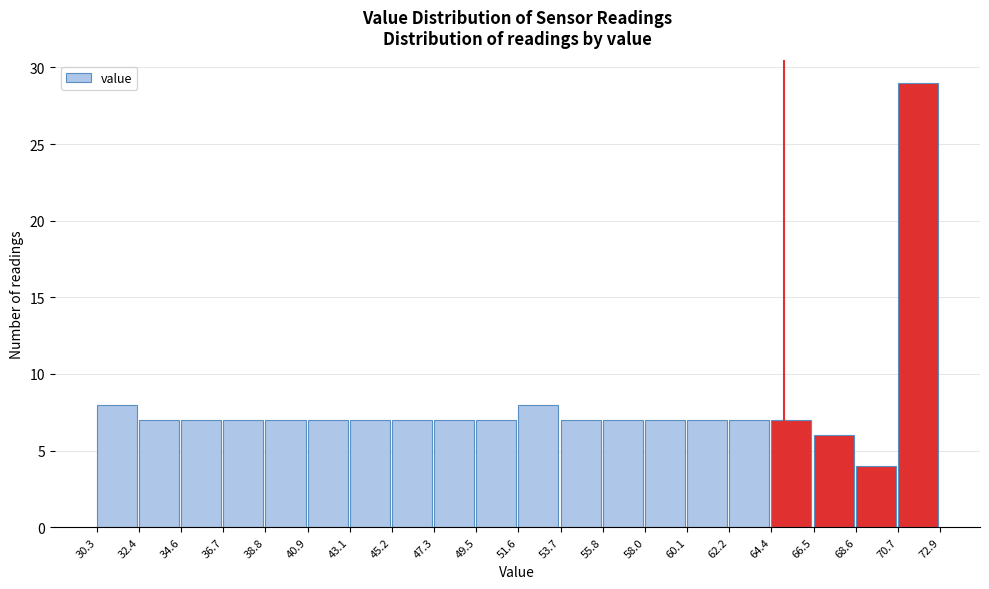

Reading left to right, transcribe this chart: for each bar, give the range it covers on the x-axis and its height. The values are not printed on the chart, so give them approximately, as read against the axis.

30.3 to 32.4: 8
32.4 to 34.6: 7
34.6 to 36.7: 7
36.7 to 38.8: 7
38.8 to 40.9: 7
40.9 to 43.1: 7
43.1 to 45.2: 7
45.2 to 47.3: 7
47.3 to 49.5: 7
49.5 to 51.6: 7
51.6 to 53.7: 8
53.7 to 55.8: 7
55.8 to 58.0: 7
58.0 to 60.1: 7
60.1 to 62.2: 7
62.2 to 64.4: 7
64.4 to 66.5: 7
66.5 to 68.6: 6
68.6 to 70.7: 4
70.7 to 72.9: 29